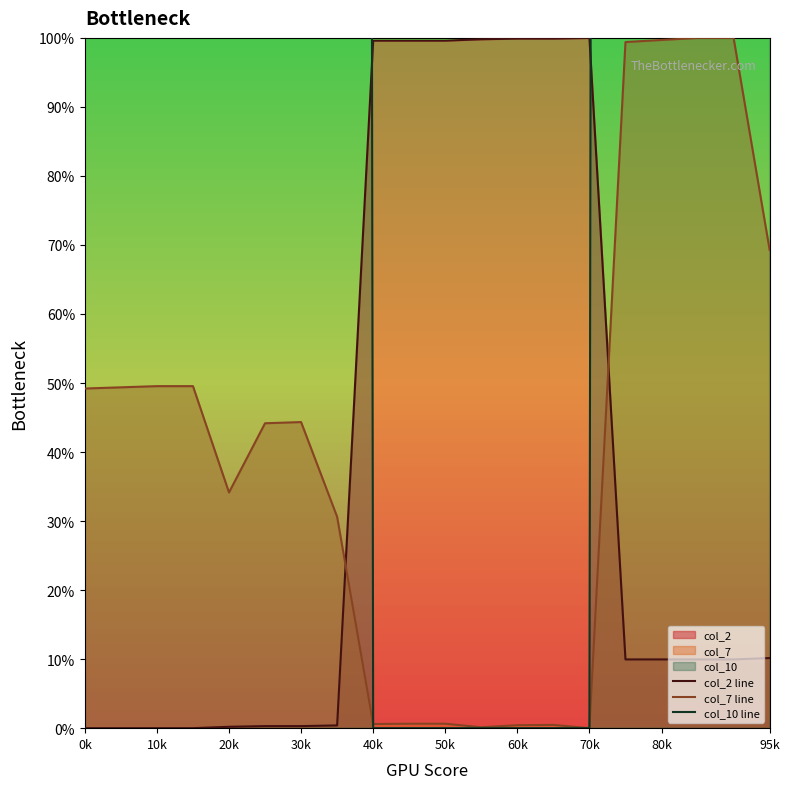

True or false: col_2 line and col_7 line intersect in this chart.

True